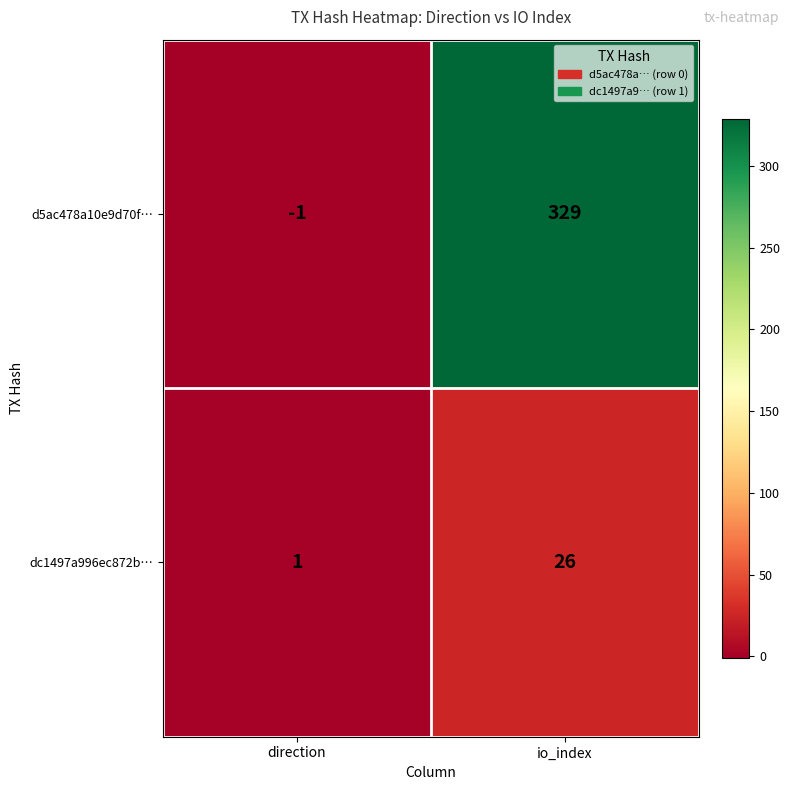

At how many categories does at least one series exceed 8?

1